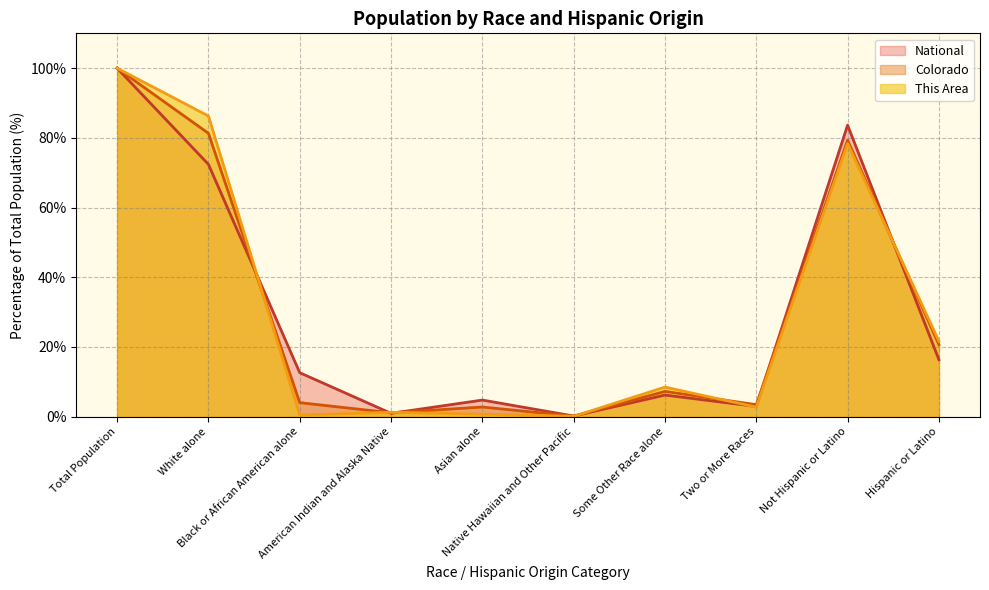

Rank the categories by National value from lowest to highest.

Native Hawaiian and Other Pacific, American Indian and Alaska Native, Two or More Races, Asian alone, Some Other Race alone, Black or African American alone, Hispanic or Latino, White alone, Not Hispanic or Latino, Total Population